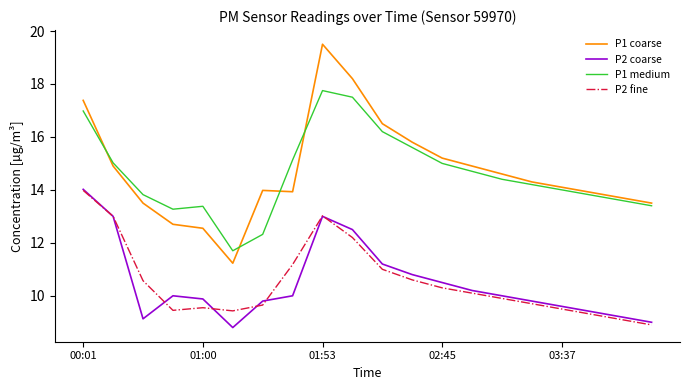

How many series are shown in this chart?

4